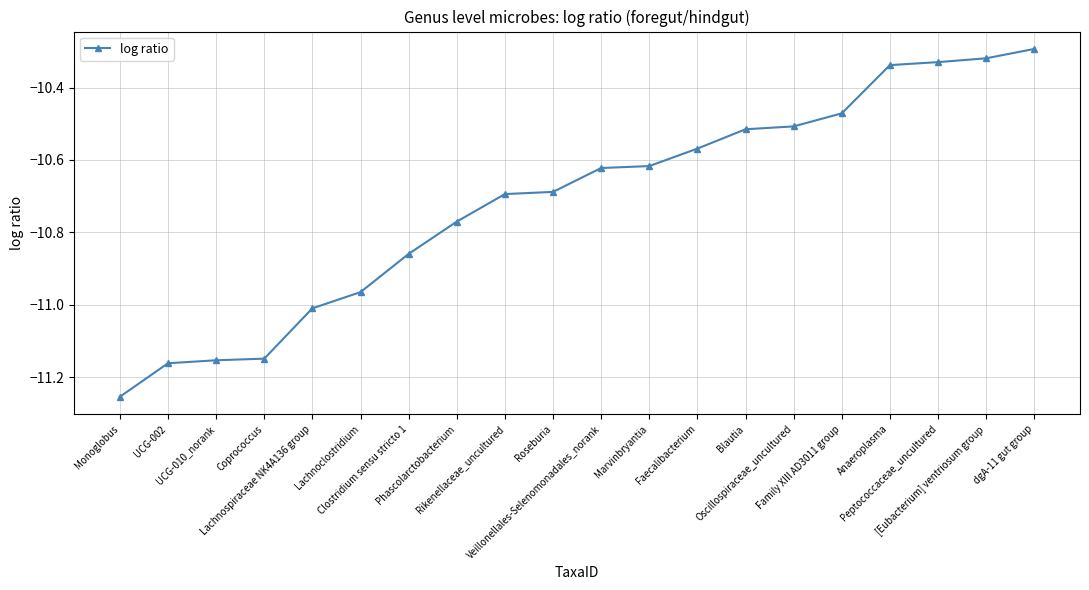

At which category does the chart reach its minimum across all series?

Monoglobus